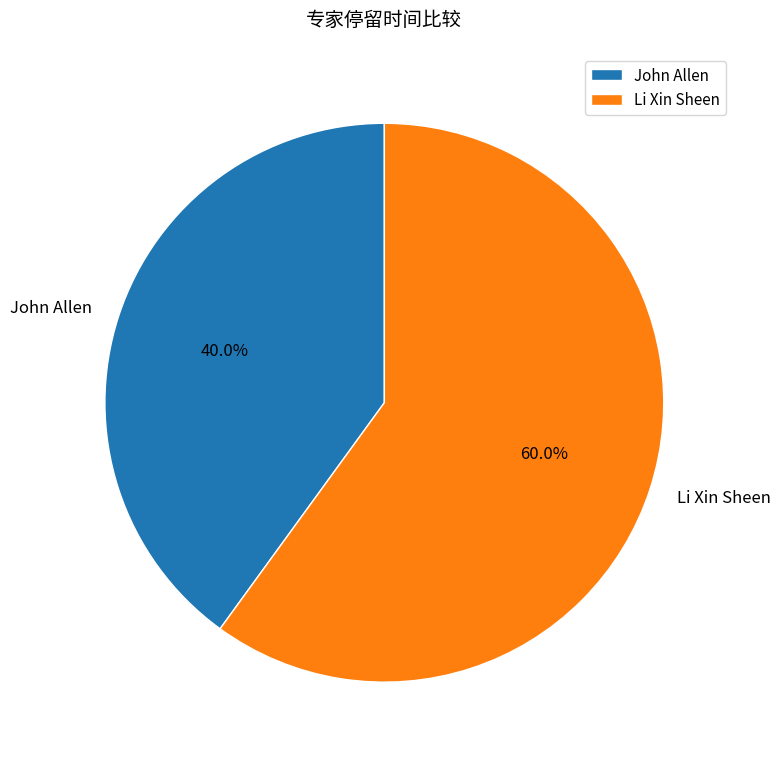

How many slices are in this pie chart?

2